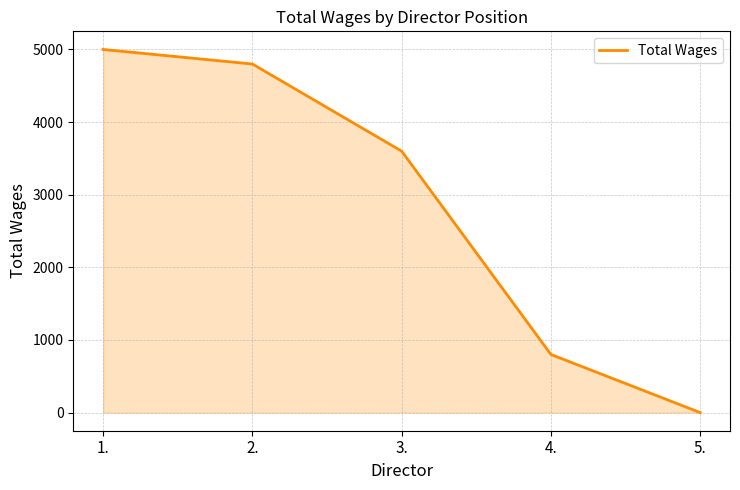

What is the difference between the maximum and minimum values?

5000